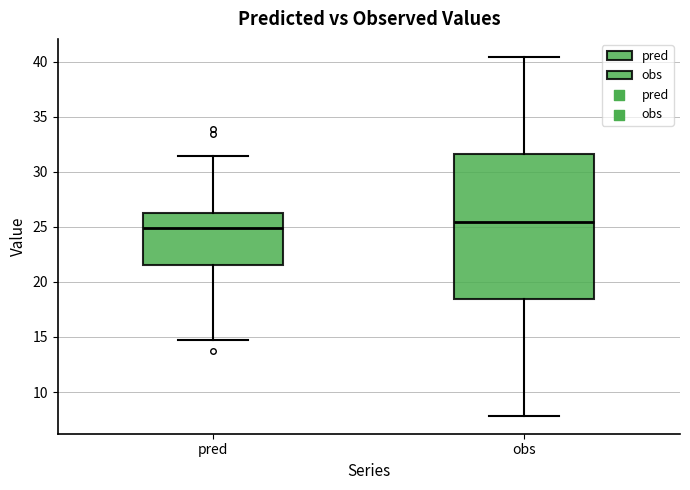

Reading left to right, transcribe this box plot: for each box, give where its median line is, the range the box spans, and where its two whiskers end, as read against the y-axis. The values are not printed on the chart, so give them approximately, as read against the axis.

pred: median 25.0, box 21.5 to 26.0, whiskers 14.5 to 31.5
obs: median 25.5, box 18.5 to 31.5, whiskers 8.0 to 40.5